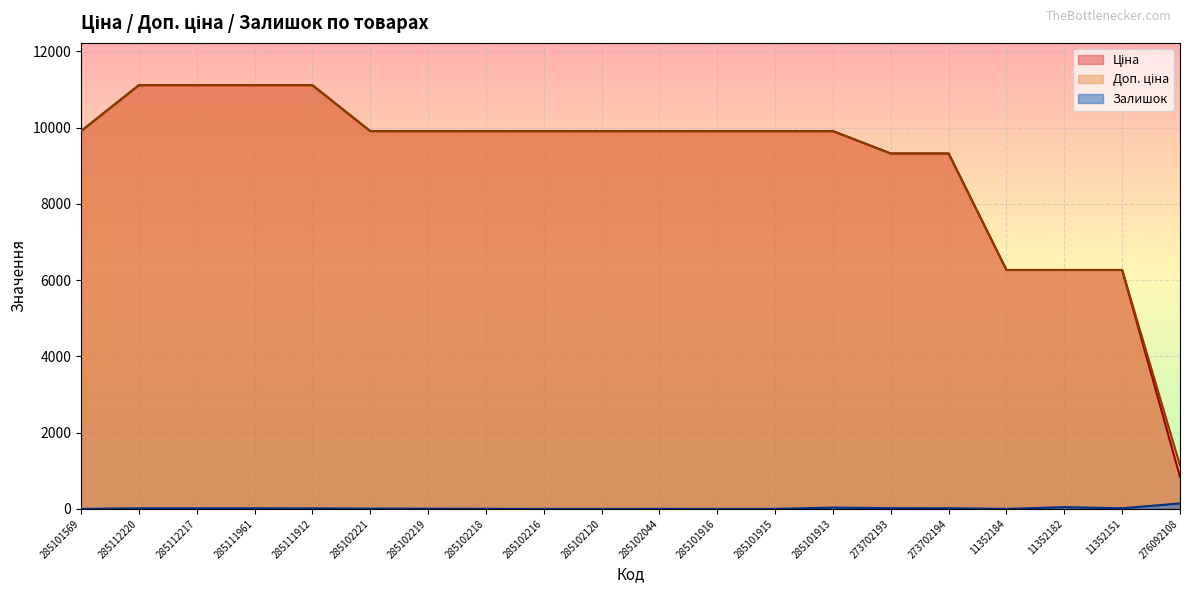

Count the number of categories in the chart.

20